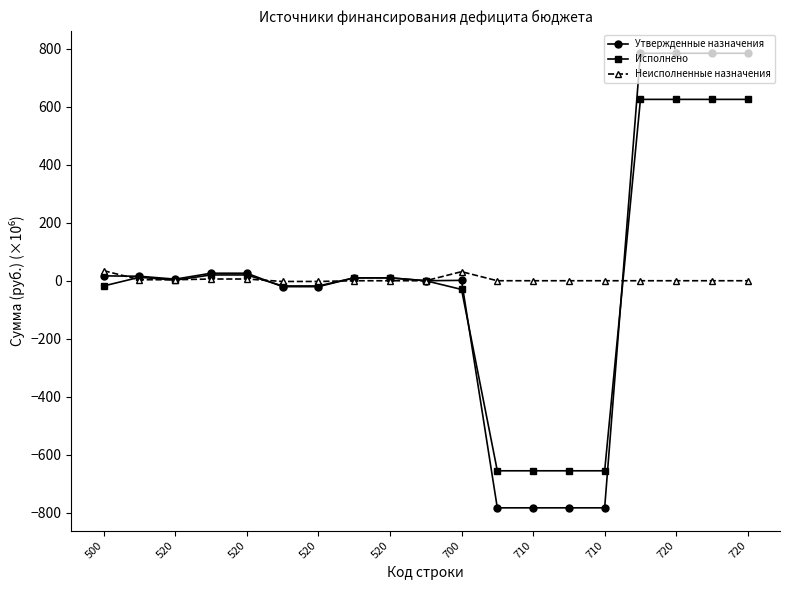

What is the highest value of the Утвержденные назначения series?

785.2